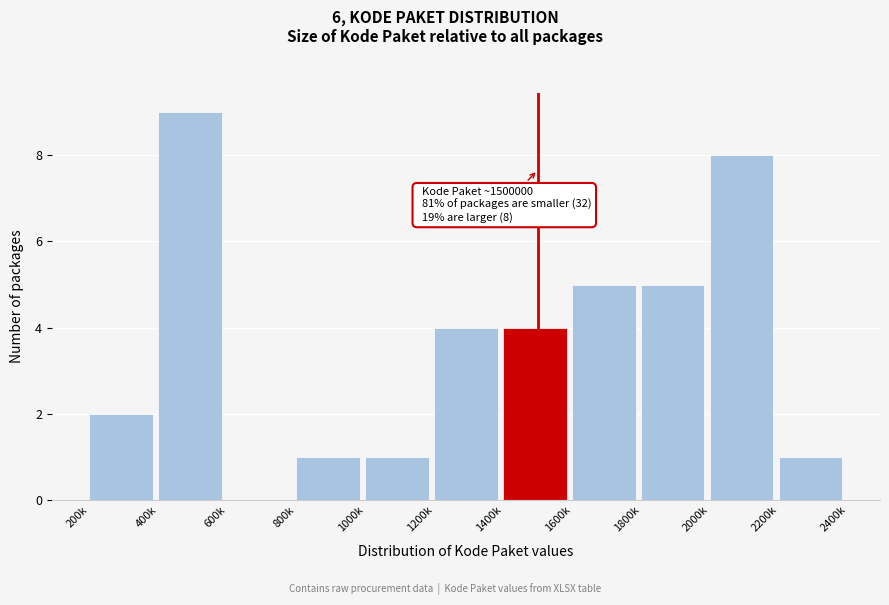

Reading left to right, what are all the values shown in this chart?

200k=2	400k=9	600k=0	800k=1	1000k=1	1200k=4	1400k=4	1600k=5	1800k=5	2000k=8	2200k=1